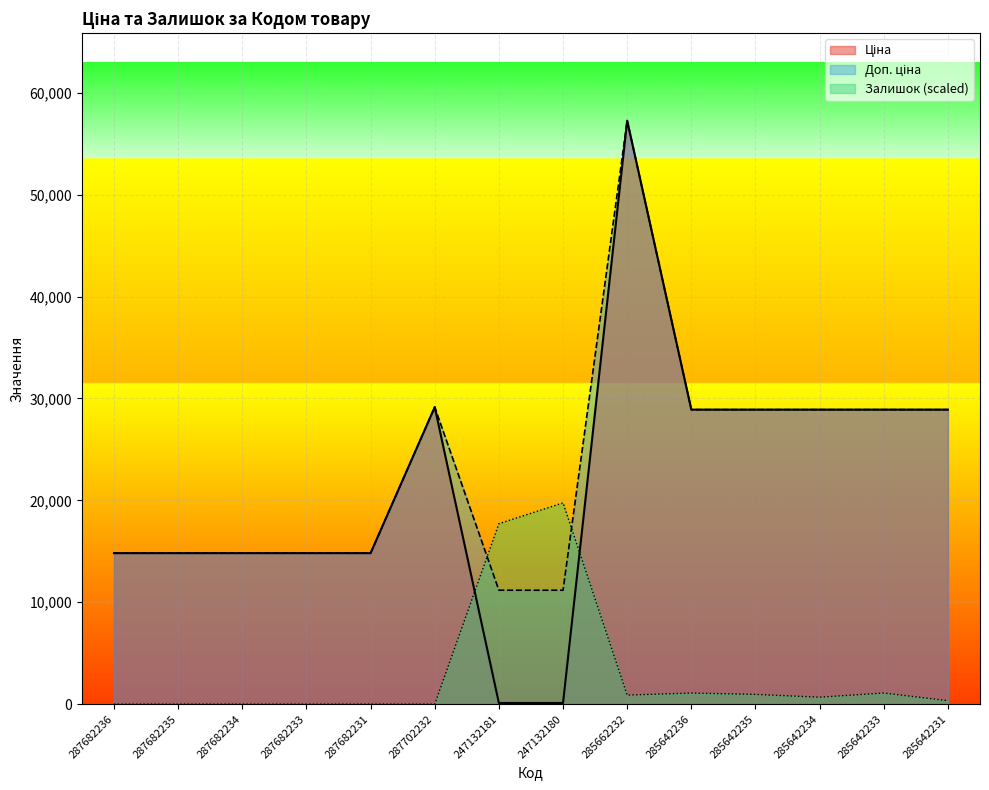

How many intersections are there between Залишок and Ціна?

2